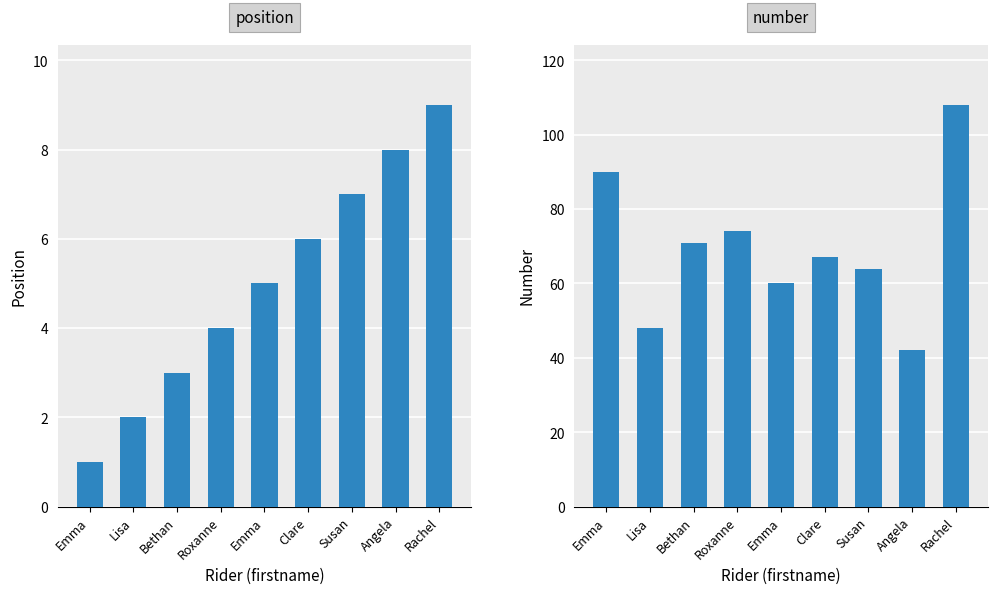

Between Lisa and Angela, which is larger?

Angela